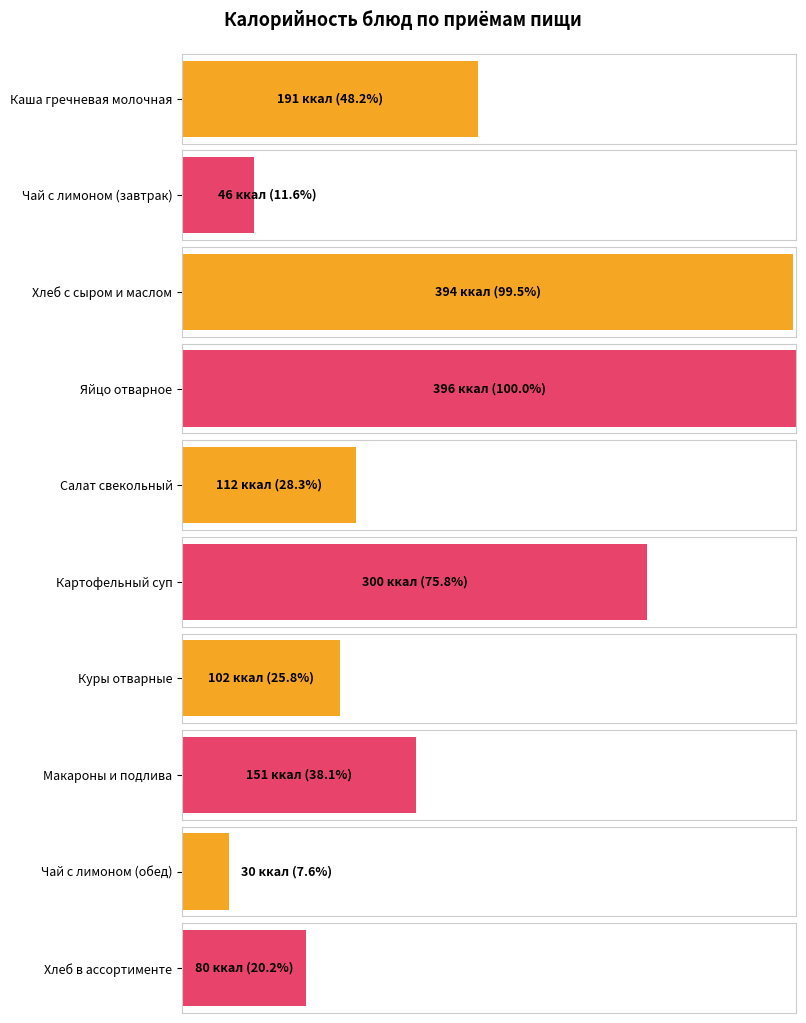

What is the greatest value displayed?

396